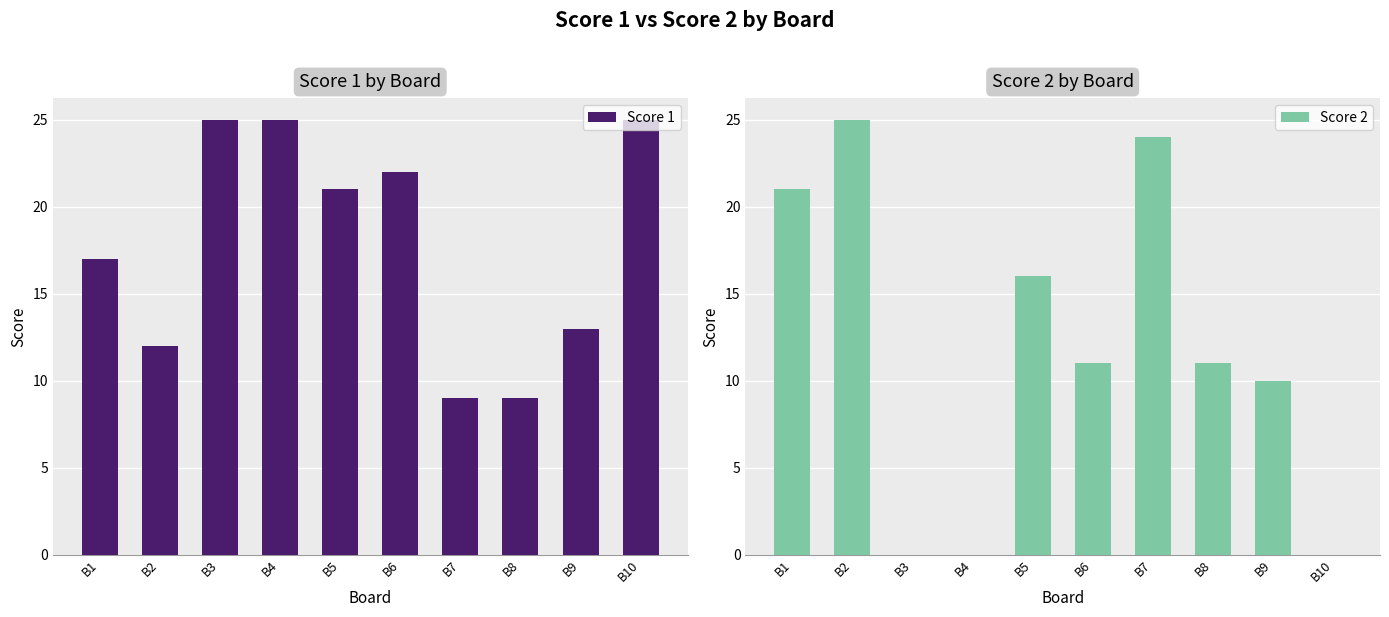

At which label does Score 2 first exceed 11?

B1